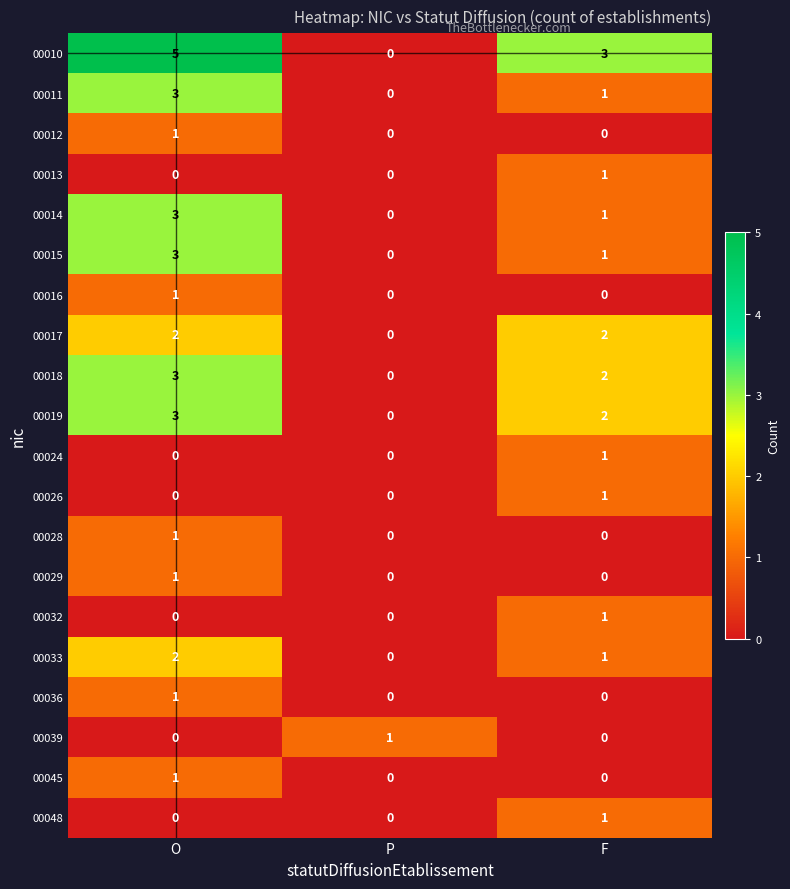

The 00024 series shows 0 at F. True or false?

False